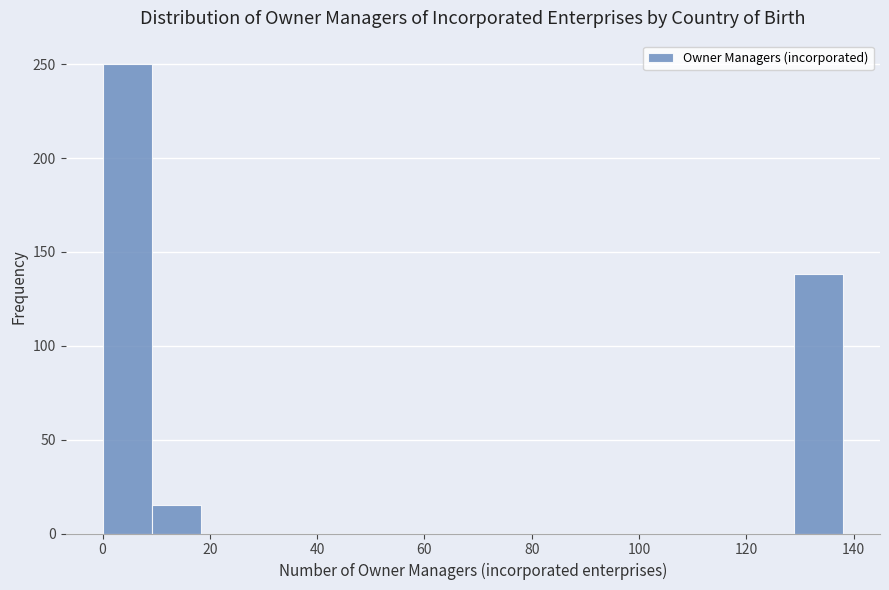

Over which range of the x-axis is the bar tallest?

0.0 to 9.2